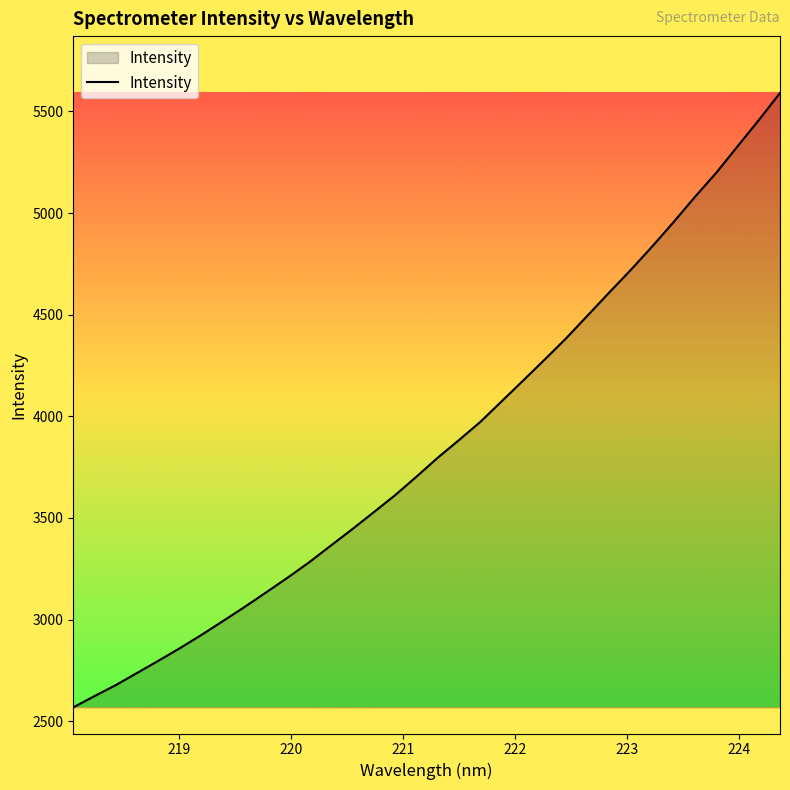

What is the greatest value displayed?

5591.2